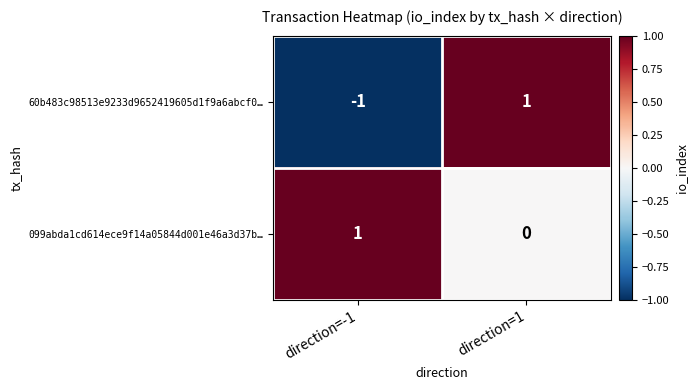

Between direction=-1 and direction=1, which series saw the biggest shift?

60b483c98513e9233d9652419605d1f9a6abcf0…